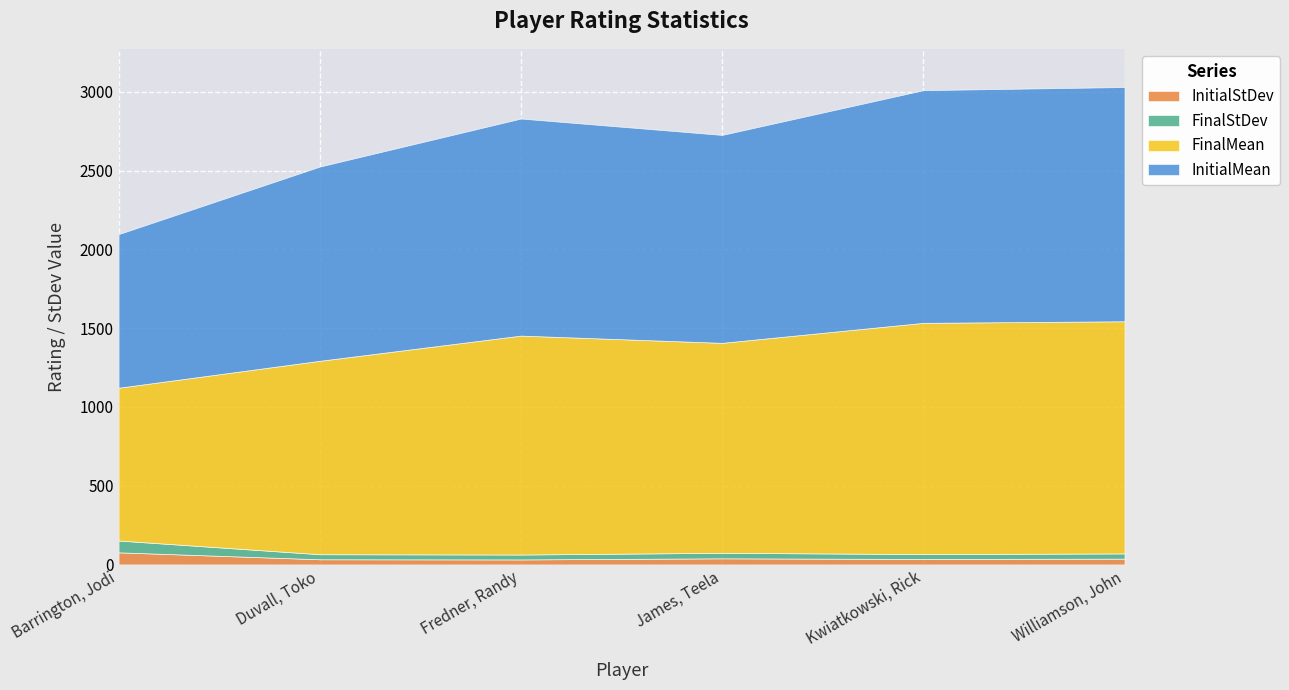

The FinalMean series shows 1468 at Kwiatkowski, Rick. True or false?

True